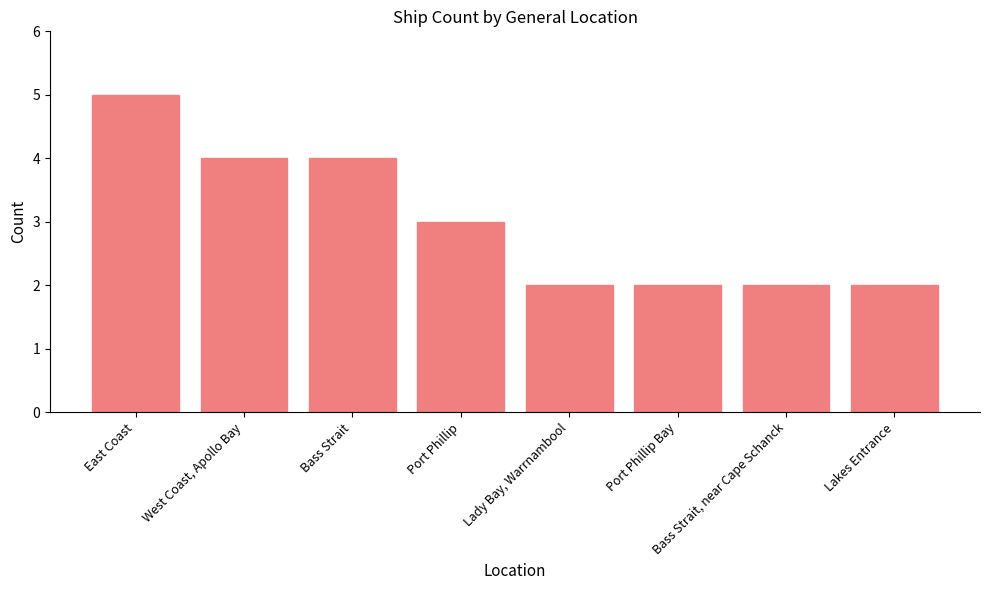

What position from the left is Lady Bay, Warrnambool?

5